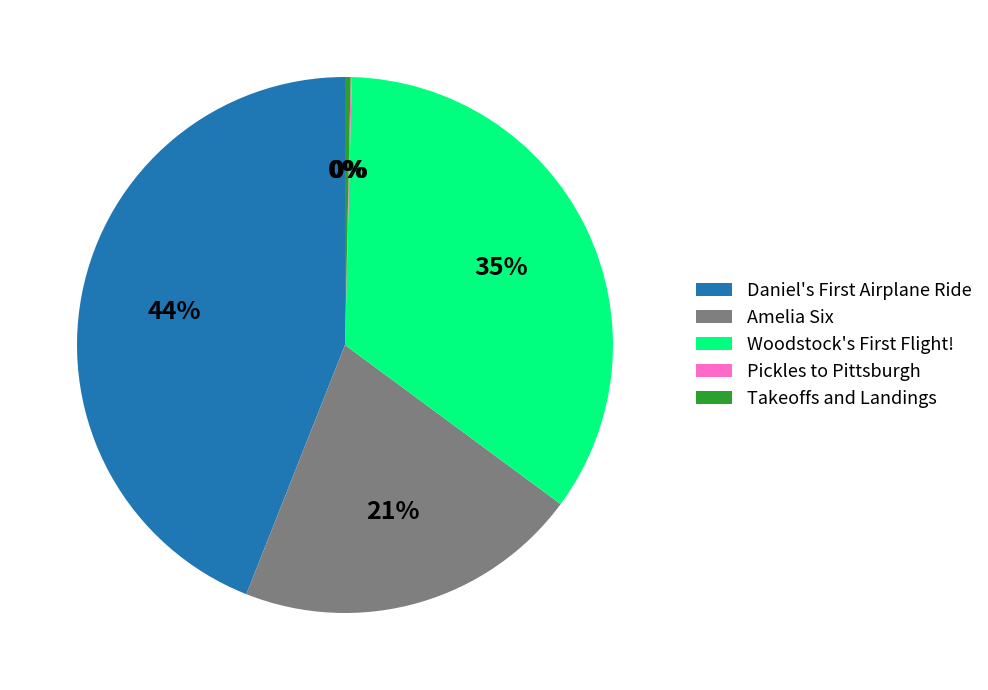

True or false: Takeoffs and Landings accounts for 0% of the total.

True